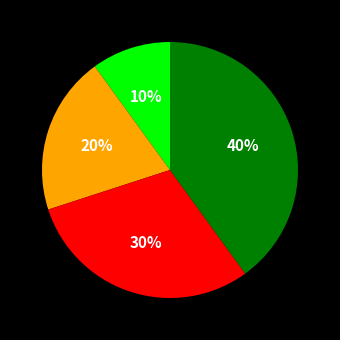

Does any single category account for the majority?

No